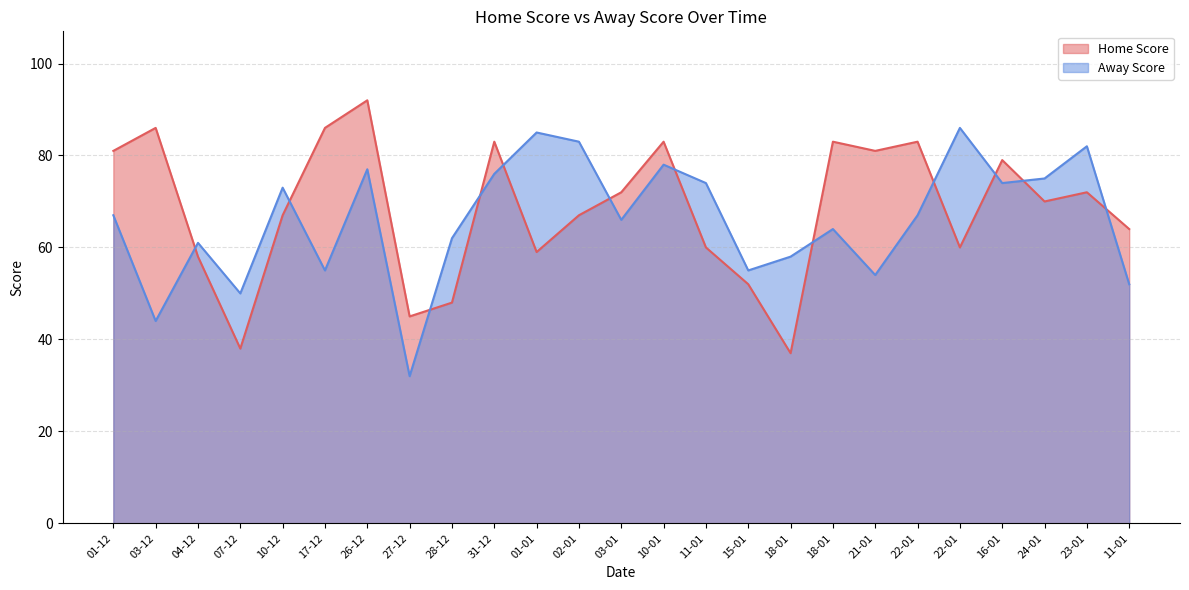

What is the label of the 20th point from the right?

17-12